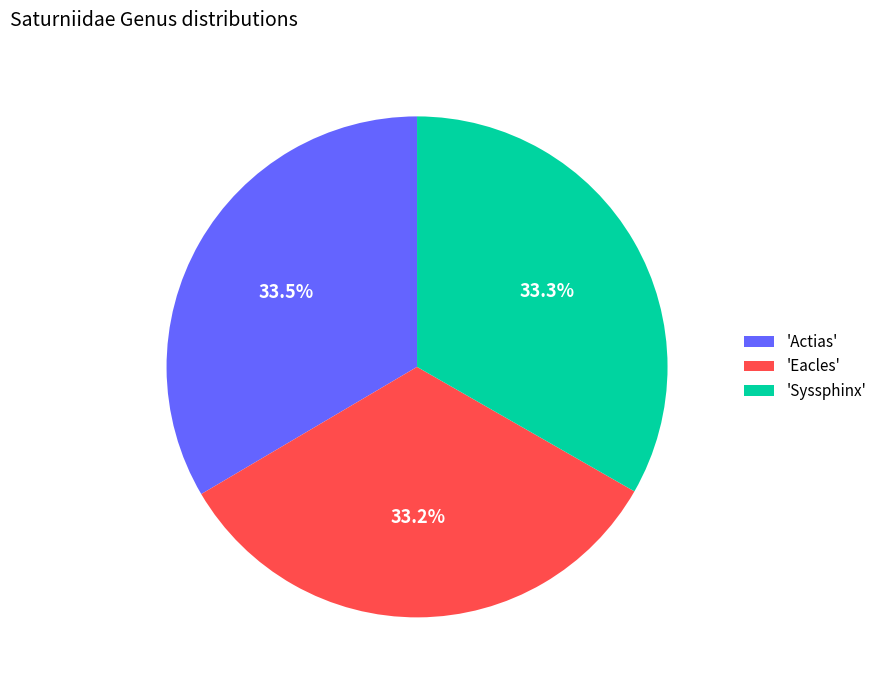

What is the ratio of the value at 'Eacles' to the value at 'Syssphinx'?

1.0